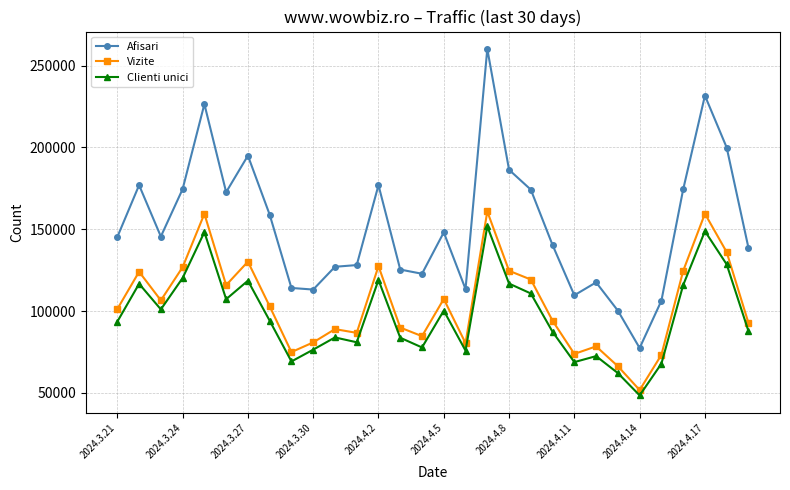

What is the value of the Afisari point at the 8th from the left?

158931